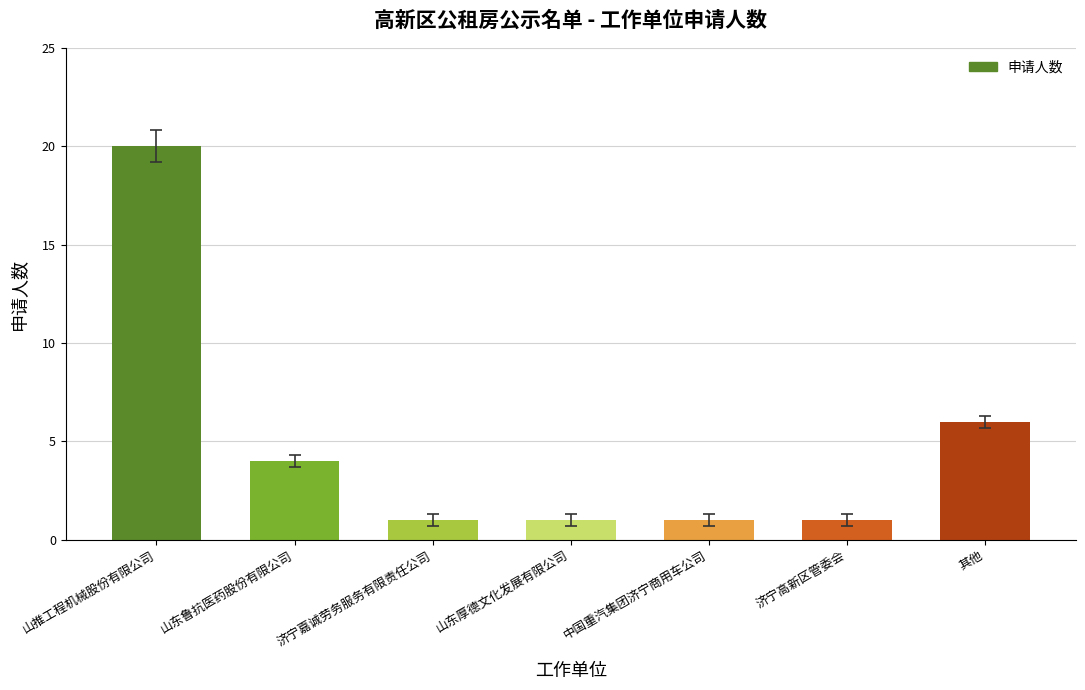

The value at 山东厚德文化发展有限公司 is 0. True or false?

False